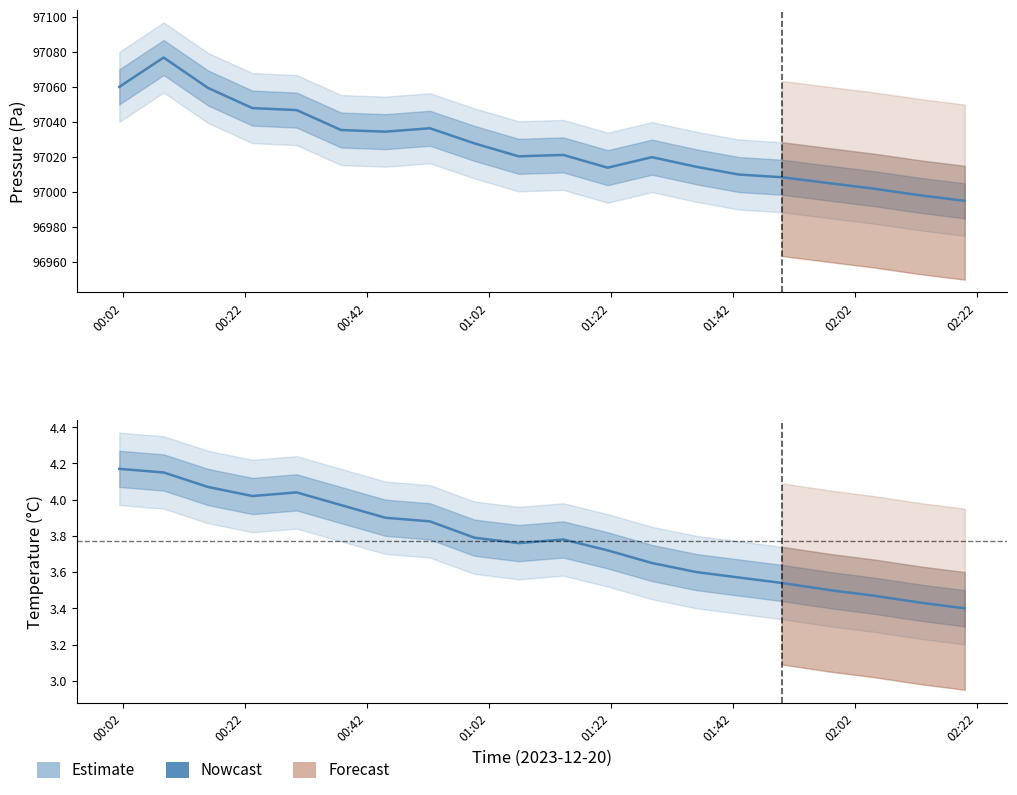

What is the highest value of the temperature series?

4.2